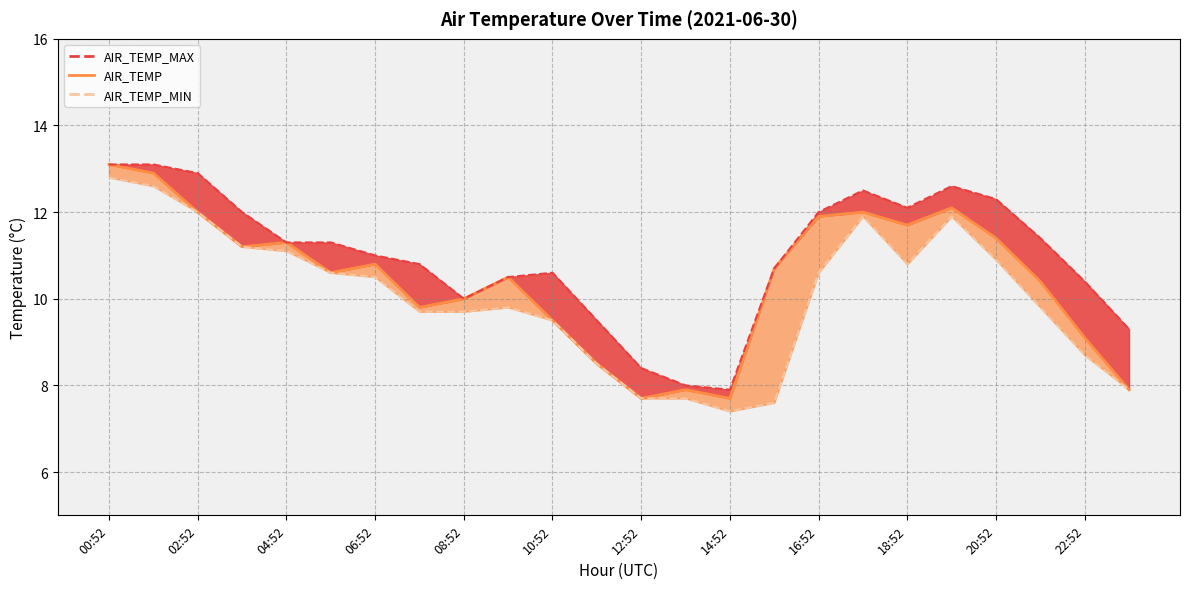

At which label is AIR_TEMP_MAX closest to 10?

08:52